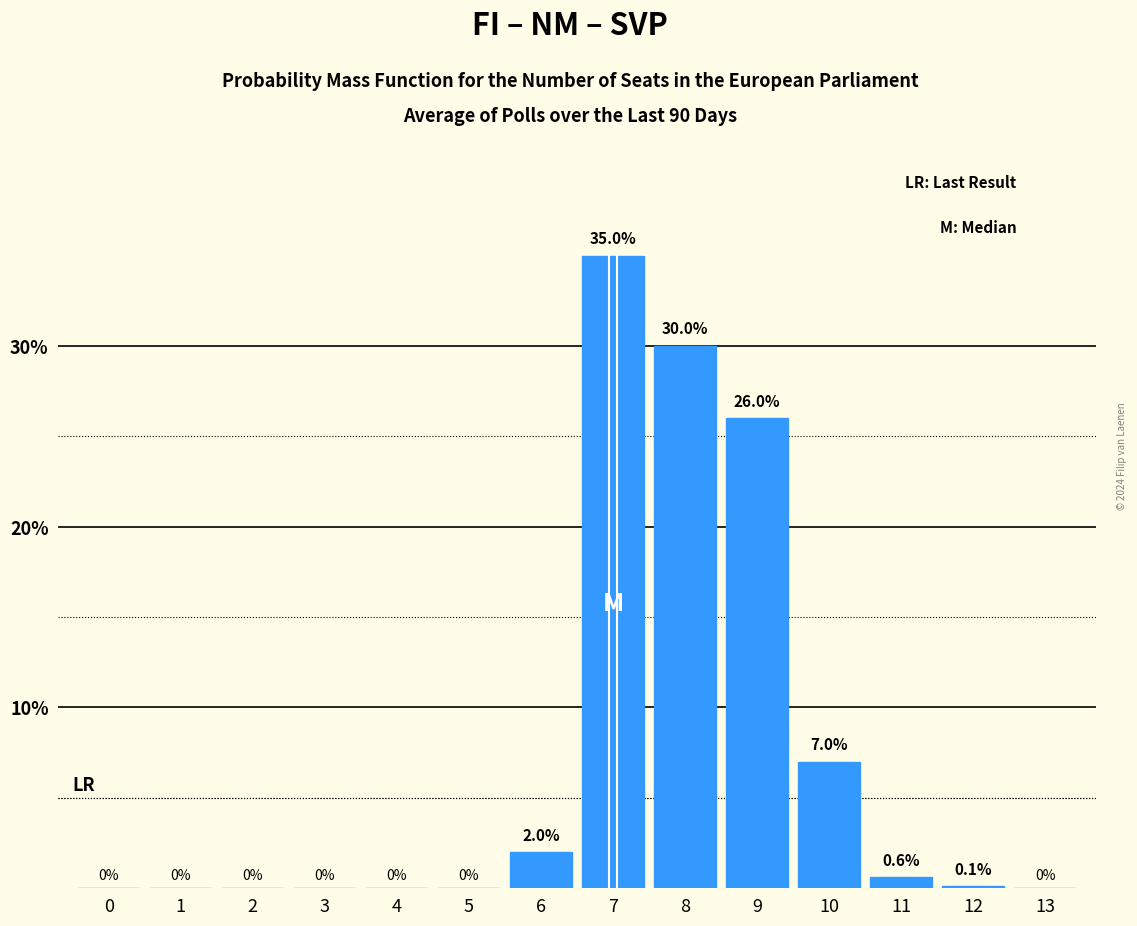

Reading left to right, transcribe all the data shown in this chart.

0=0.0	1=0.0	2=0.0	3=0.0	4=0.0	5=0.0	6=2.0	7=35.0	8=30.0	9=26.0	10=7.0	11=0.6	12=0.1	13=0.0